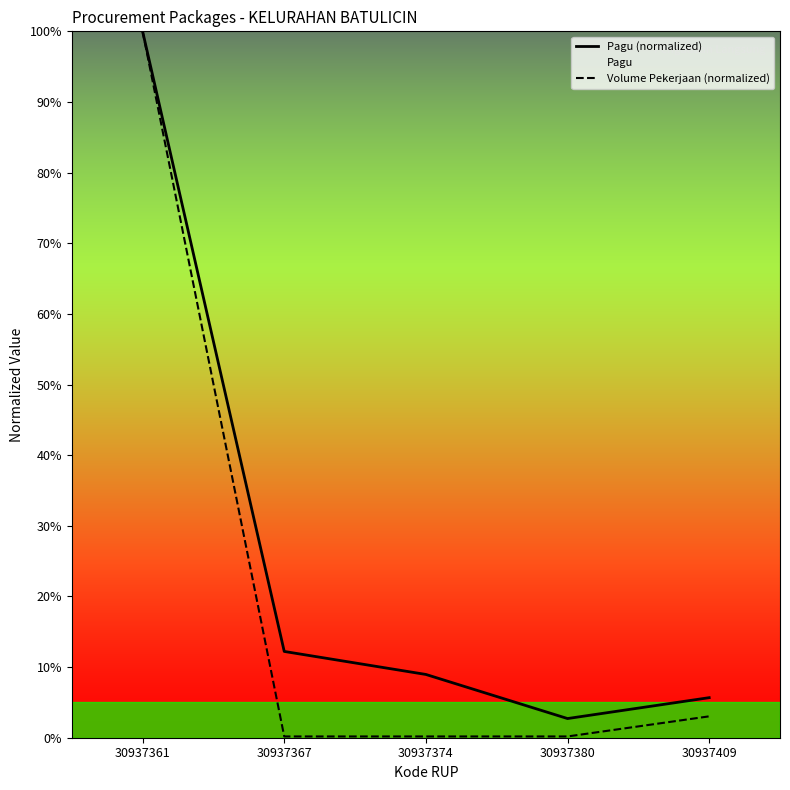

True or false: Volume Pekerjaan (normalized) and Pagu (normalized) cross at least once.

False